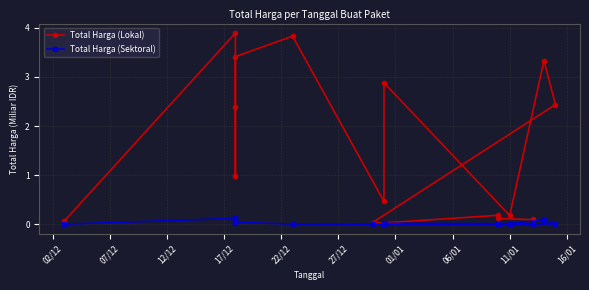

True or false: Total Harga (Lokal) and Total Harga (Sektoral) intersect in this chart.

False